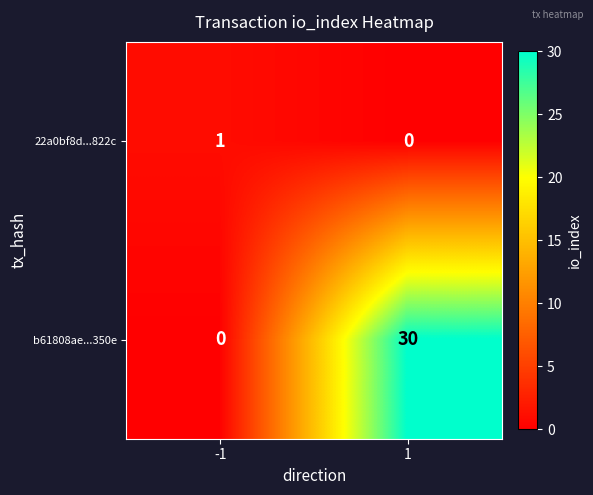

Reading left to right, what are all the values shown in this chart?

22a0bf8d...822c: 1	0
b61808ae...350e: 0	30